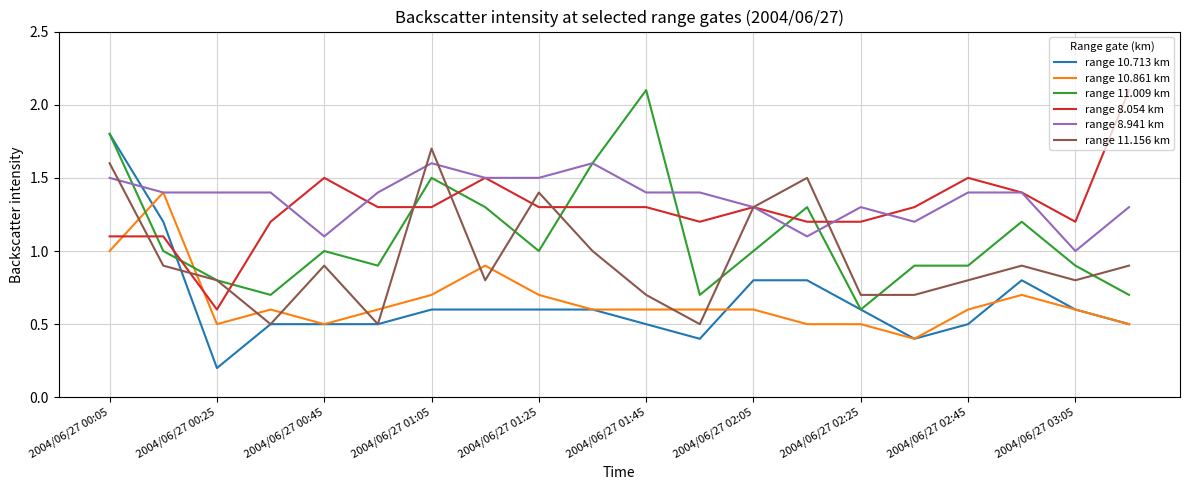

What is the greatest value displayed?

2.1